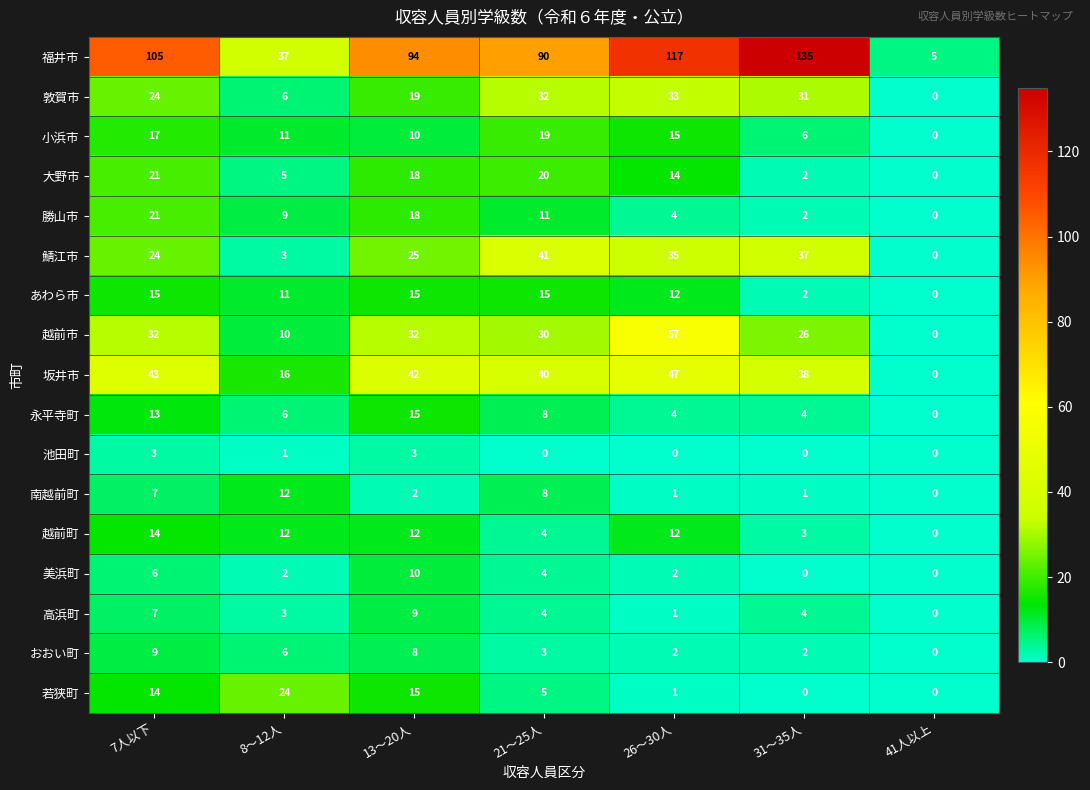

At how many categories does at least one series exceed 92?

4